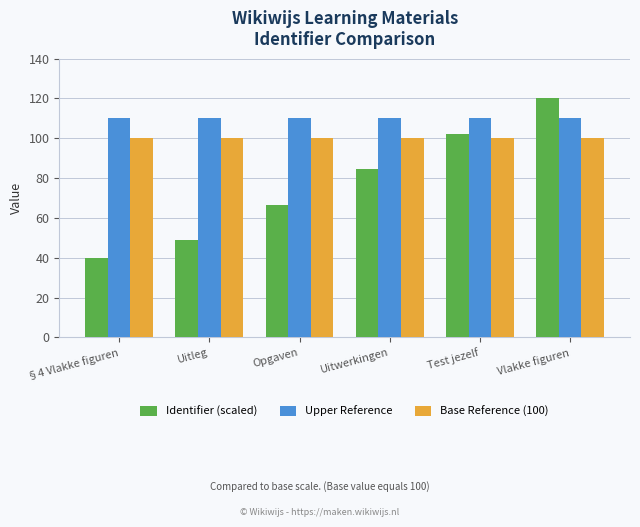

What is the sum of the Upper Reference values at Uitwerkingen and Test jezelf?

220.0